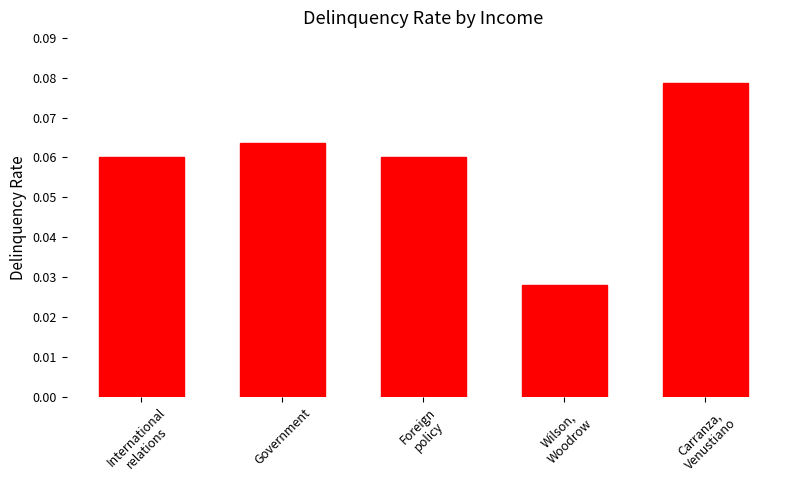

How many bars are there in total?

5